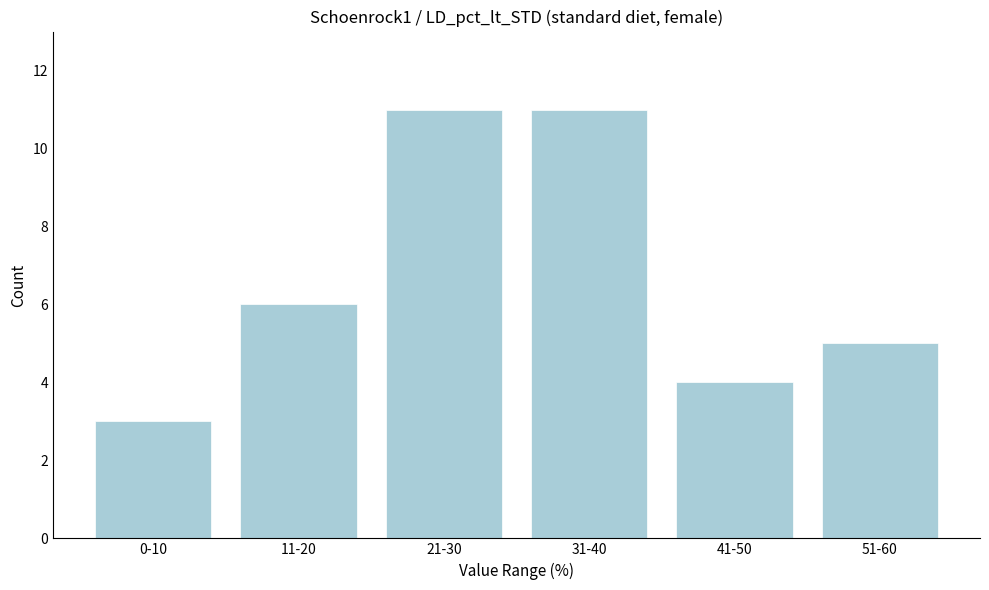

Reading right to left, list all the values displayed in this chart.

51-60=5	41-50=4	31-40=11	21-30=11	11-20=6	0-10=3